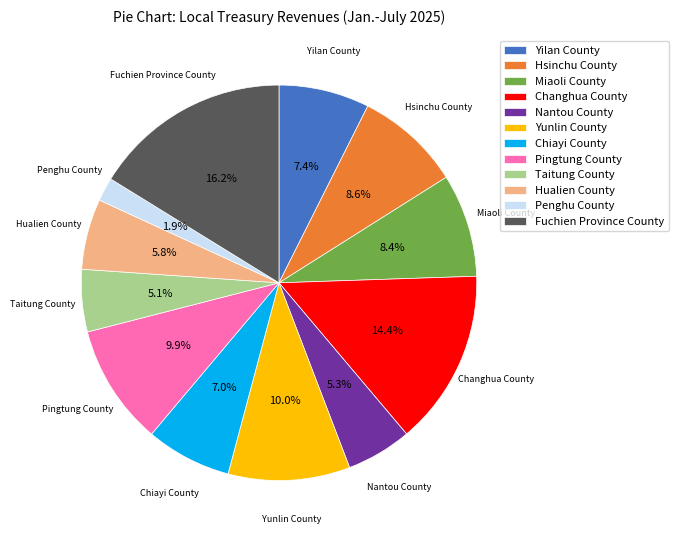

What percentage is the Miaoli County slice, to the nearest percent?

8%